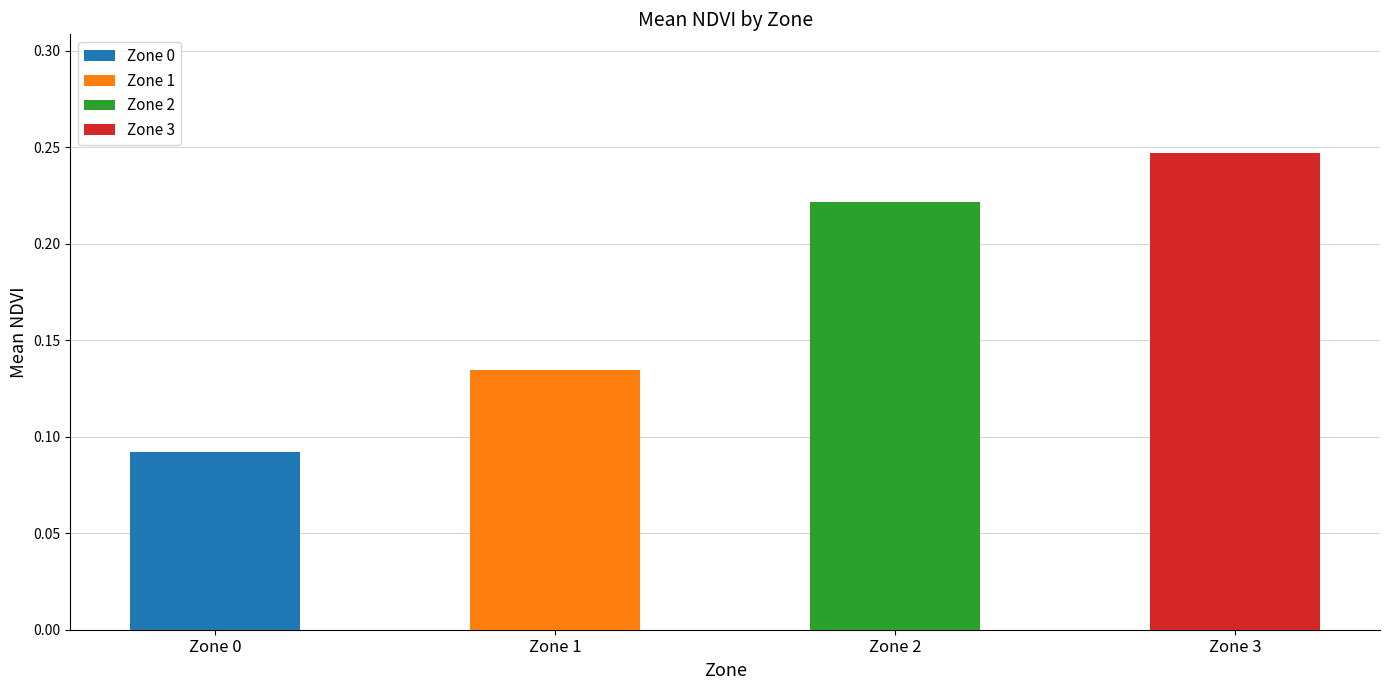

The value at 18 is 0.3. True or false?

False